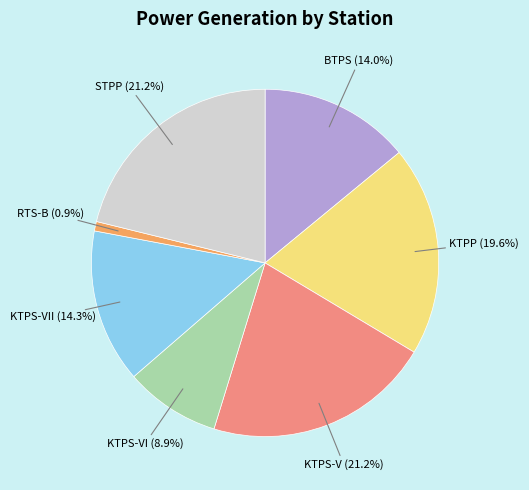

Which has a higher value, BTPS or KTPP?

KTPP